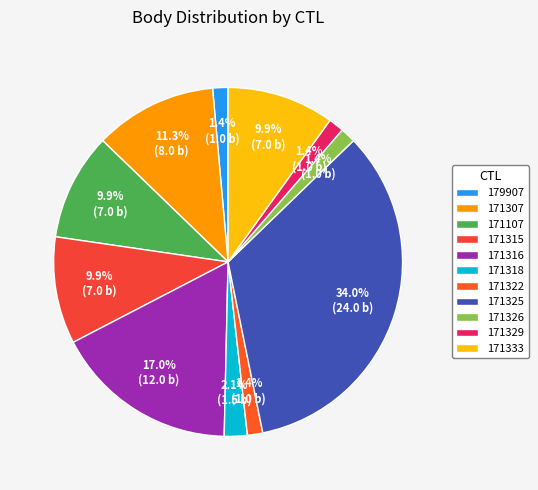

To the nearest percent, what is the average slice percentage?

9%